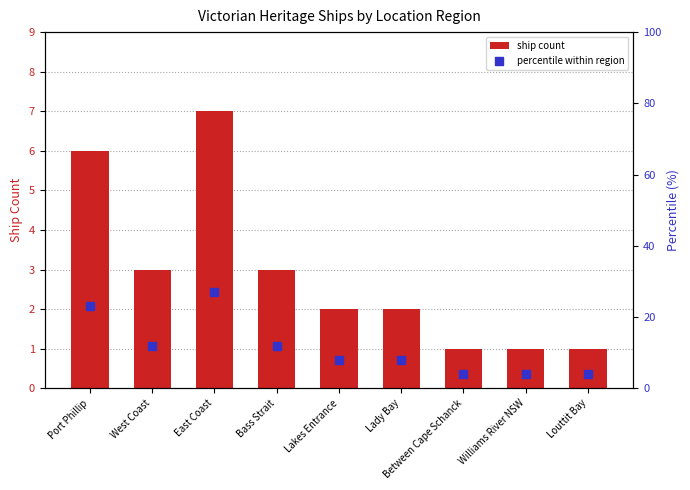

At which category is the sum across all series the highest?

East Coast